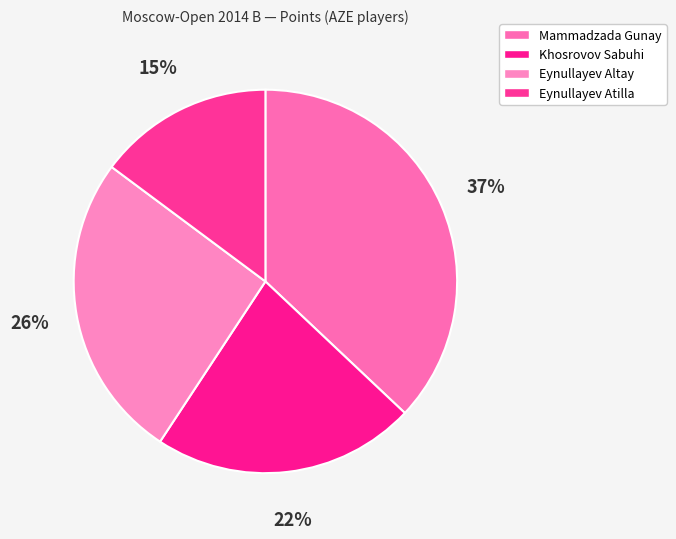

How many slices are in this pie chart?

4